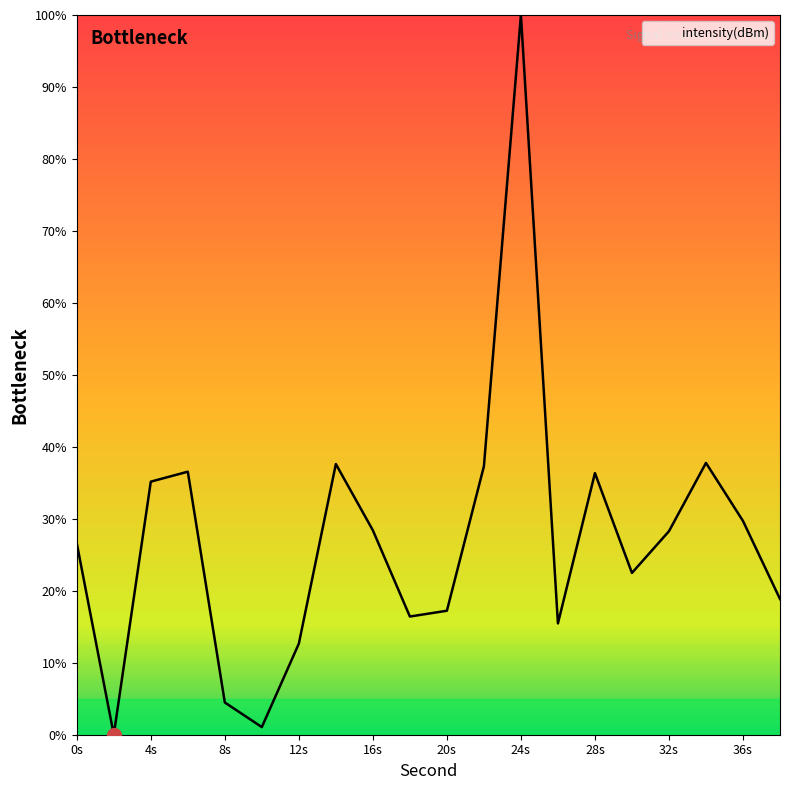

What is the maximum value shown in the chart?

100.0